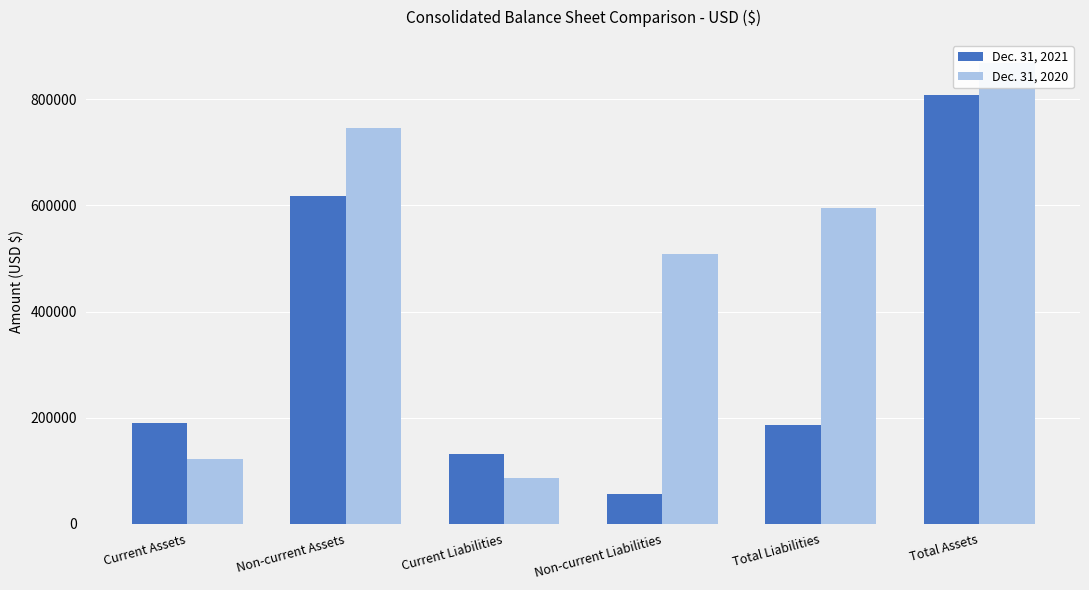

Which series has the largest range (max minus min)?

Dec. 31, 2020